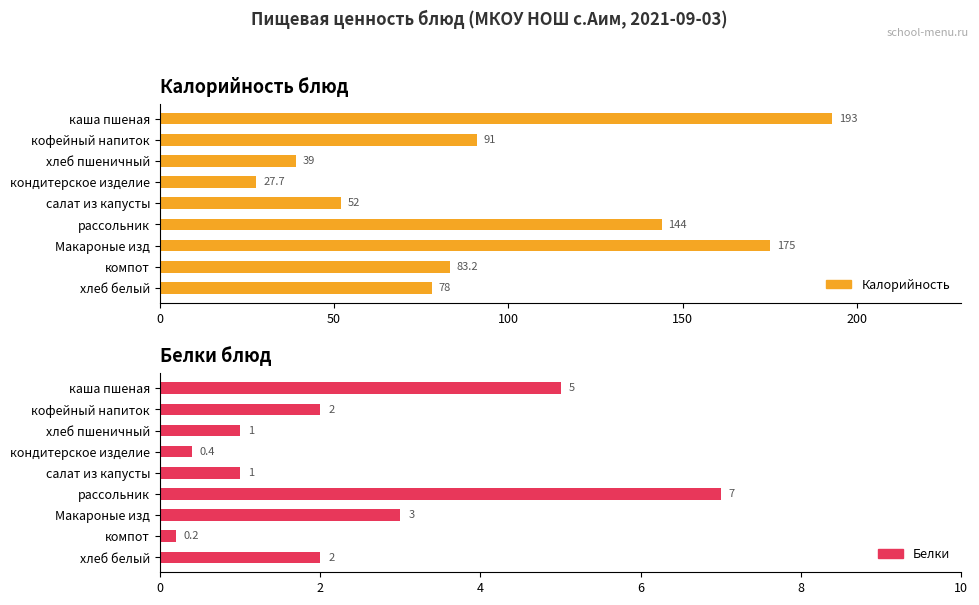

What is the difference between the second highest and second lowest values in the Белки series?

4.6